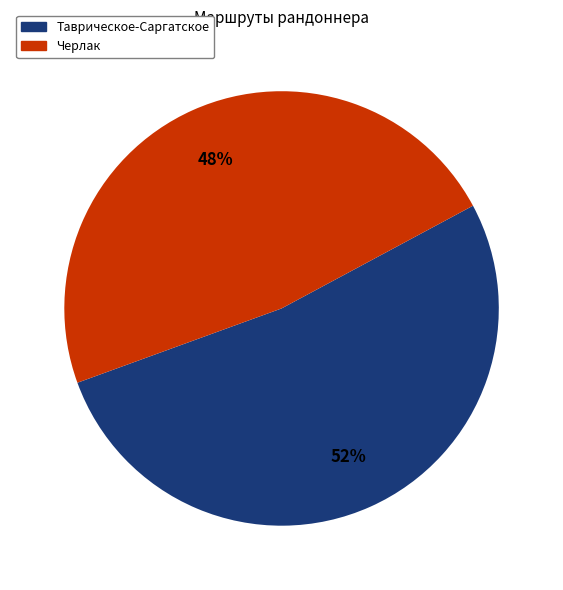

What percentage is the Таврическое-Саргатское slice, to the nearest percent?

52%